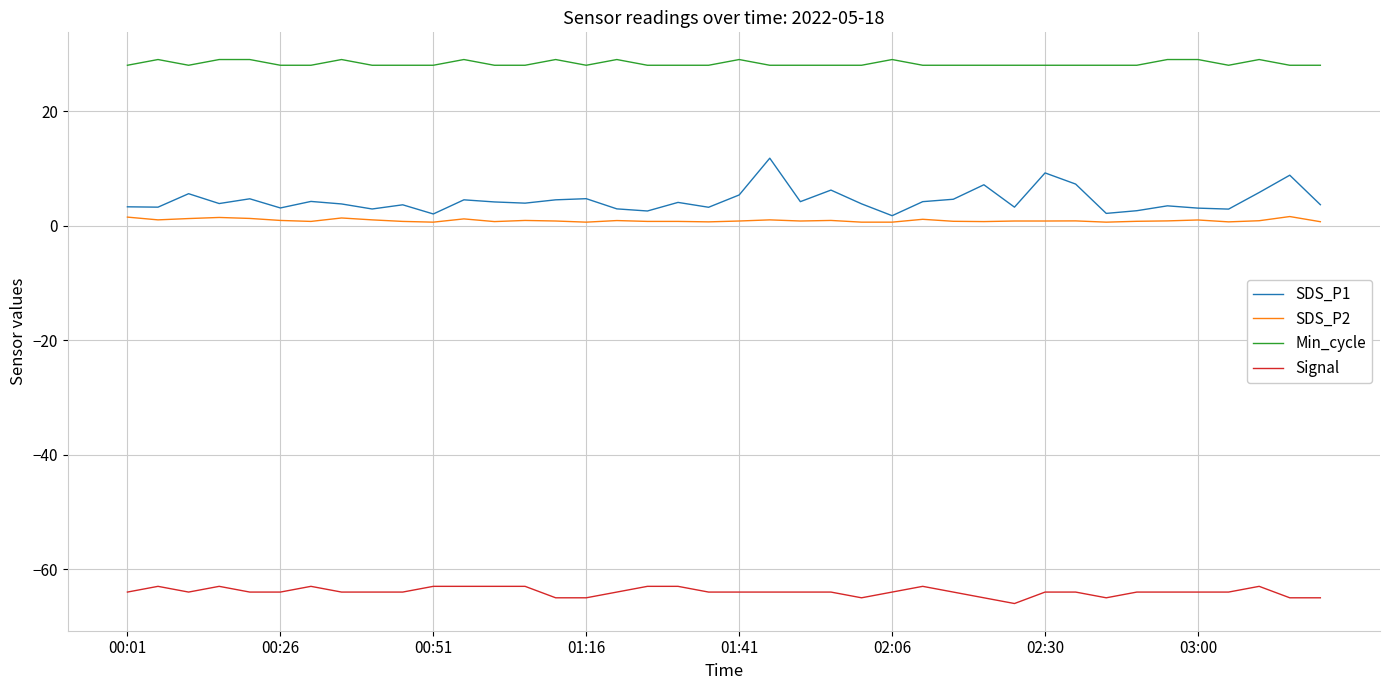

Rank the series by their maximum value, from lowest to highest.

Signal, SDS_P2, SDS_P1, Min_cycle